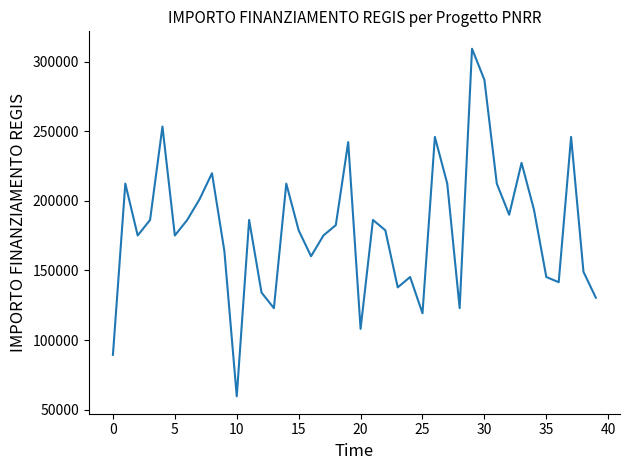

What is the difference between the maximum and minimum values?

249629.6